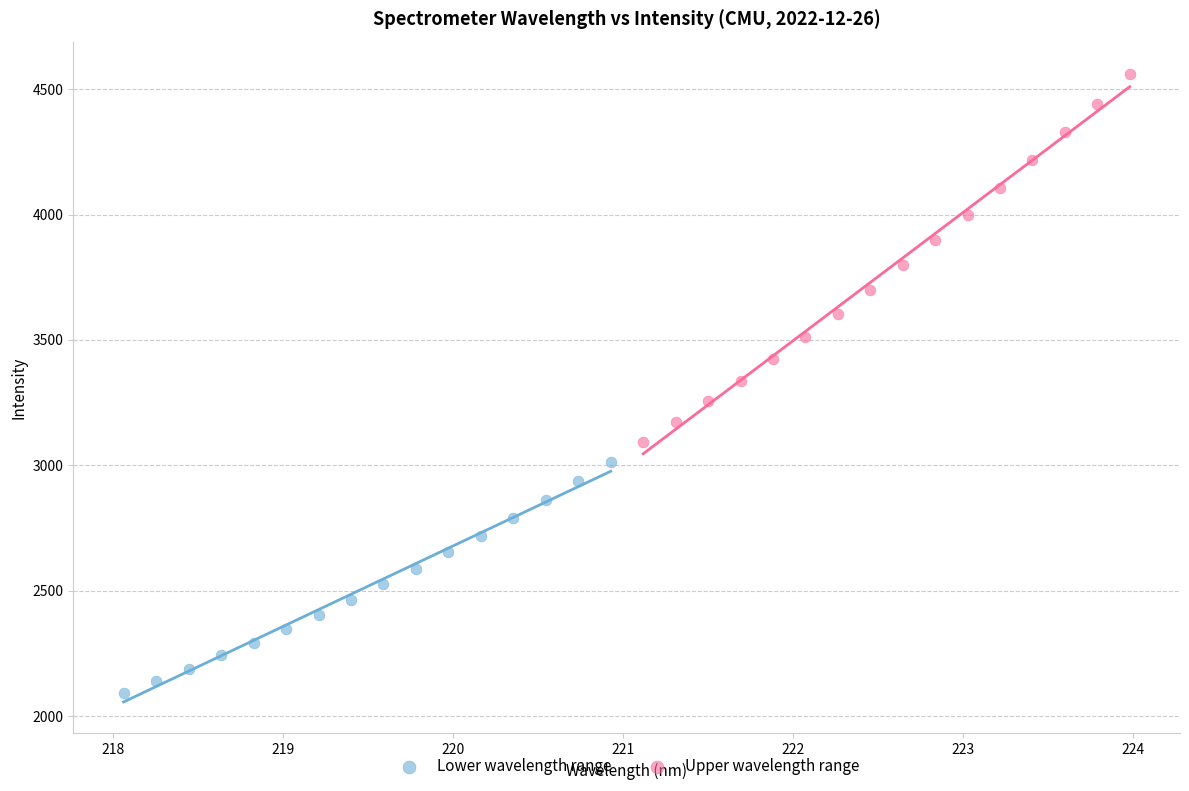

Which series contains the lowest Y value?

Lower wavelength range